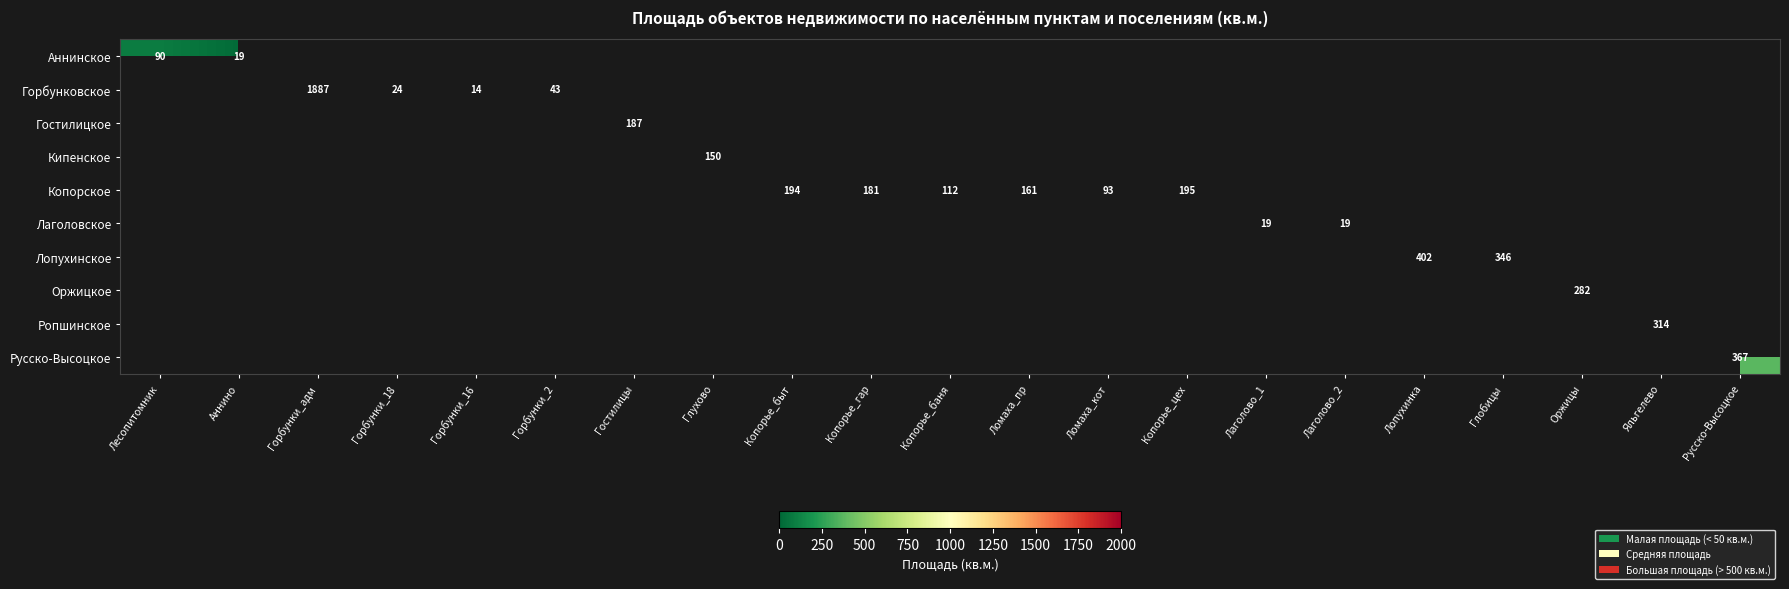

At how many categories does at least one series exceed 493?

1